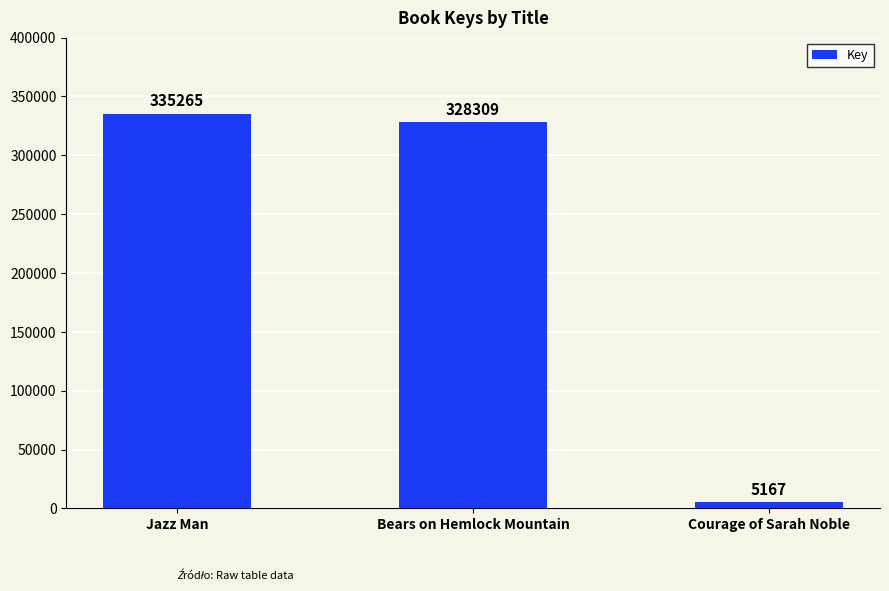

Does the chart contain any negative values?

No